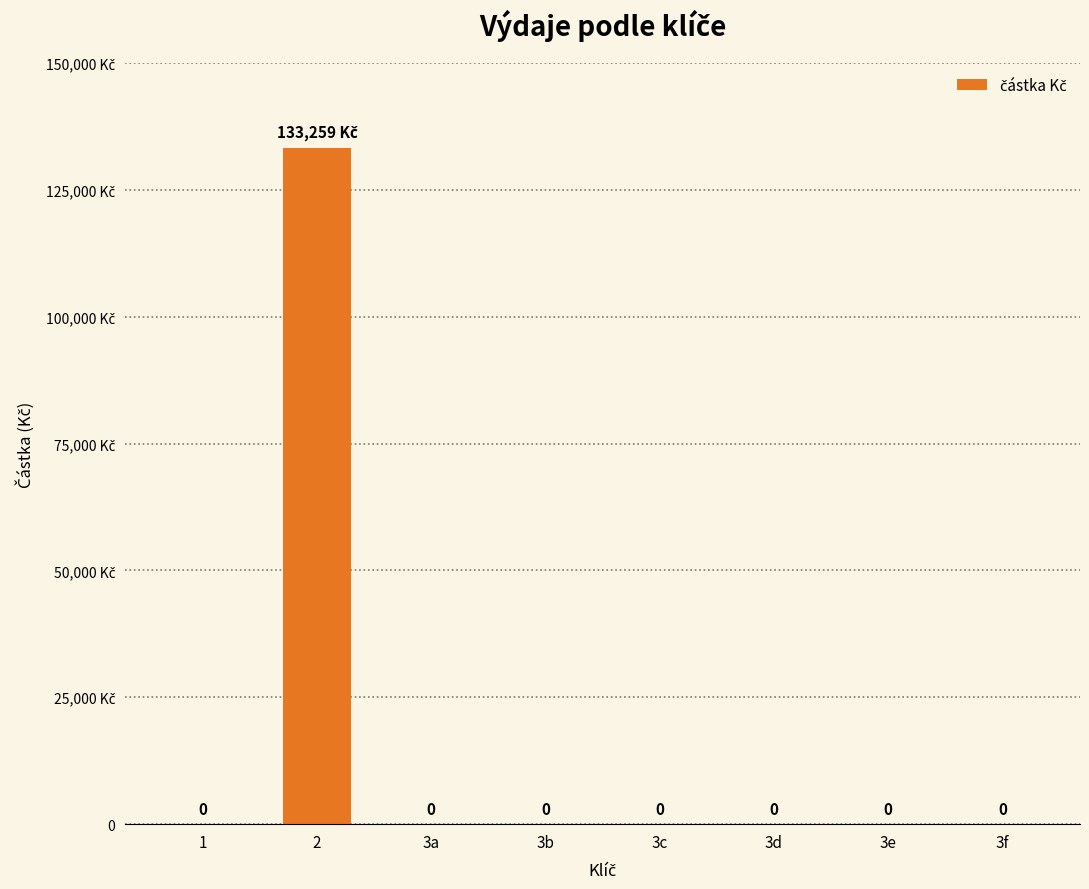

Reading right to left, what are all the values shown in this chart?

0.0	0.0	0.0	0.0	0.0	0.0	133258.9	0.0